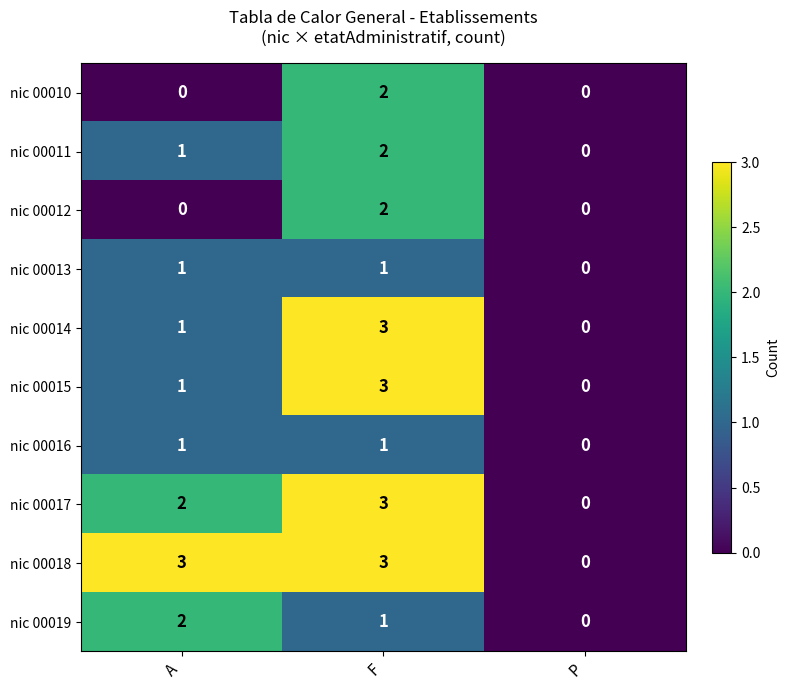

Count the nic 00013 values in the range 0 to 1.

3